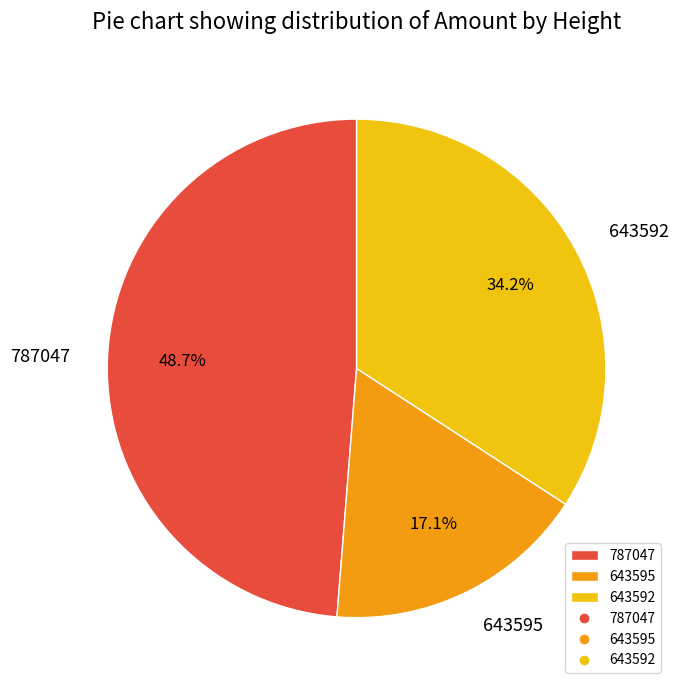

Between 643595 and 787047, which is larger?

787047